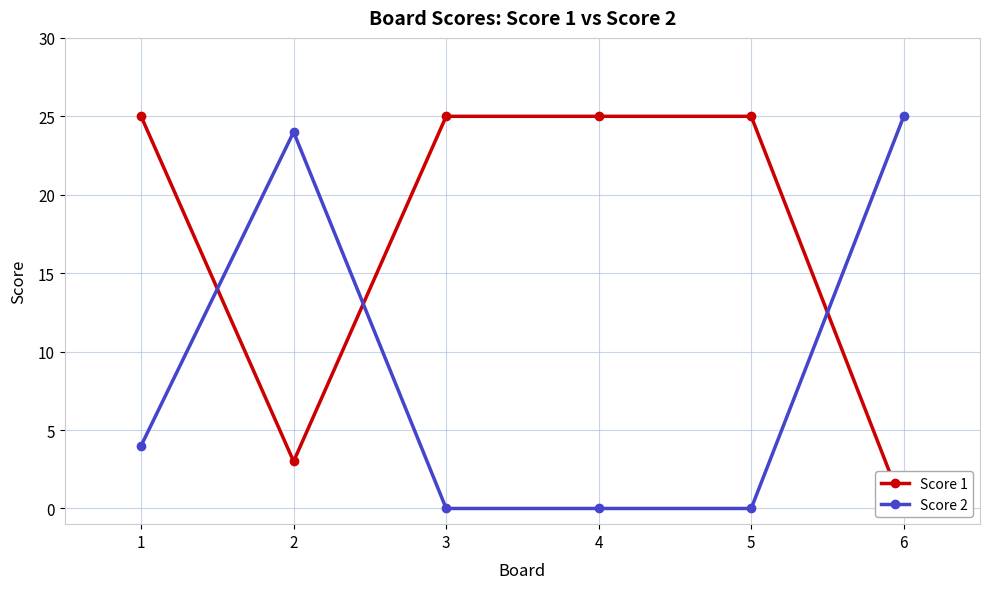

Reading left to right, list all the values displayed in this chart.

Score 1: 25	3	25	25	25	0
Score 2: 4	24	0	0	0	25